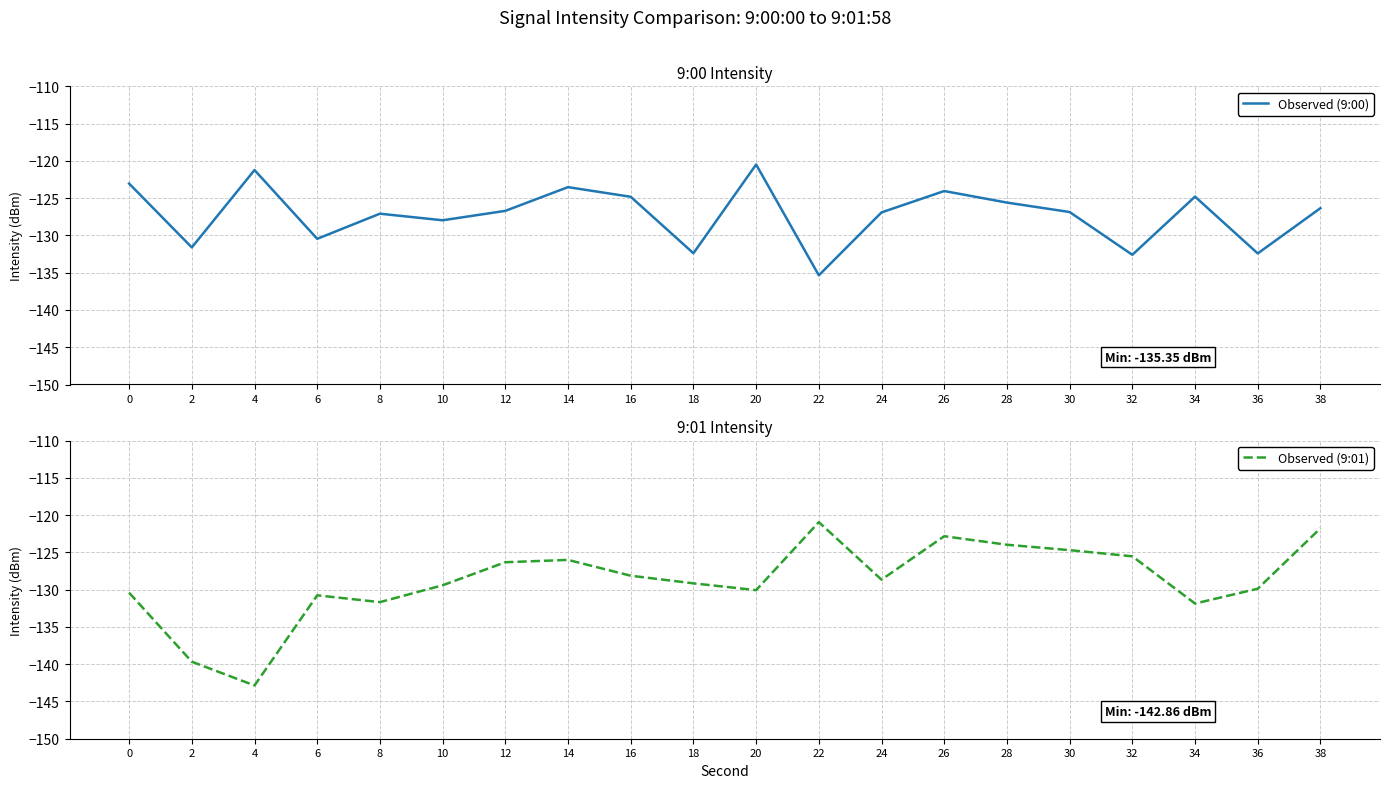

How many interior local valleys does the Observed (9:01) series have?

5